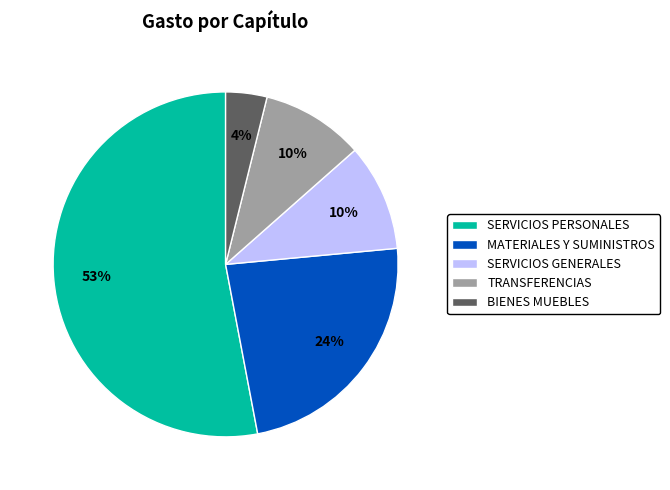

To the nearest percent, what is the average slice percentage?

20%